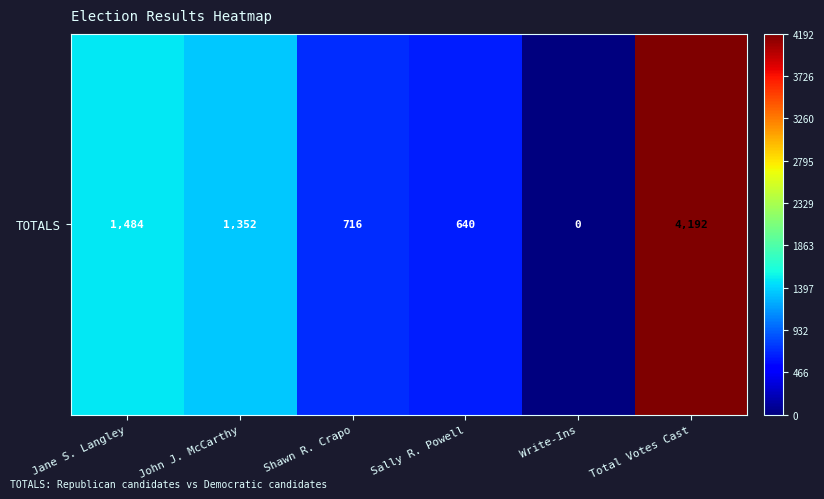

Reading left to right, extract all data points from this chart.

Jane S. Langley=1484	John J. McCarthy=1352	Shawn R. Crapo=716	Sally R. Powell=640	Write-Ins=0	Total Votes Cast=4192